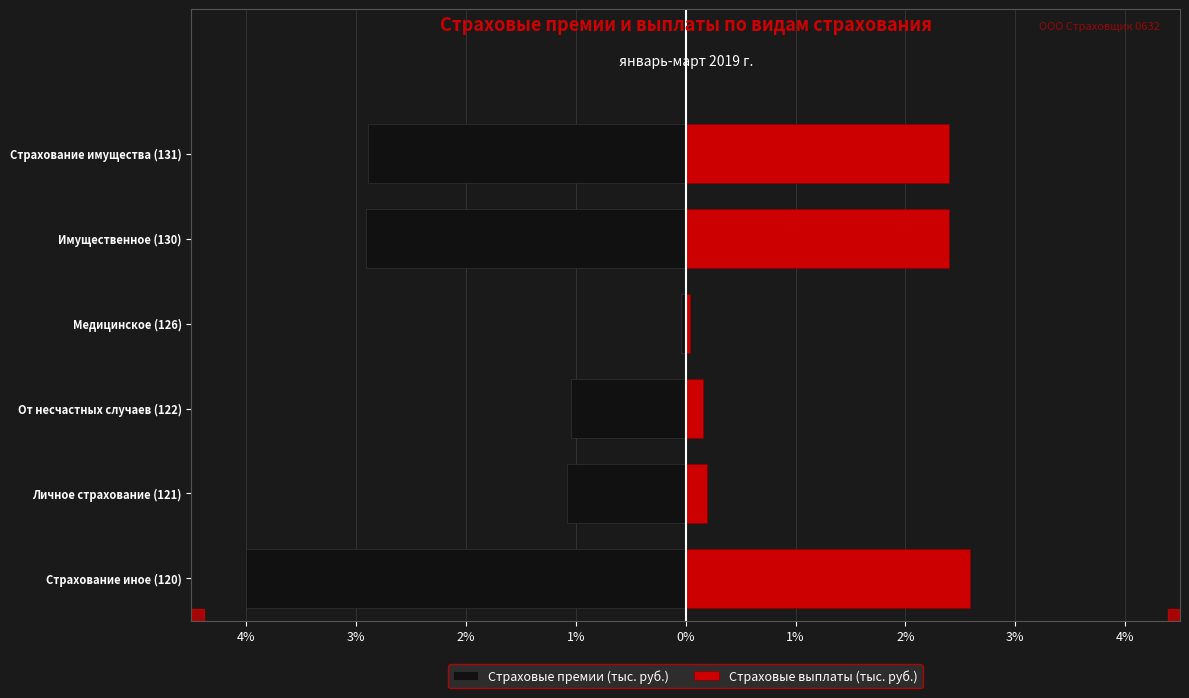

Are the bars horizontal?

Yes